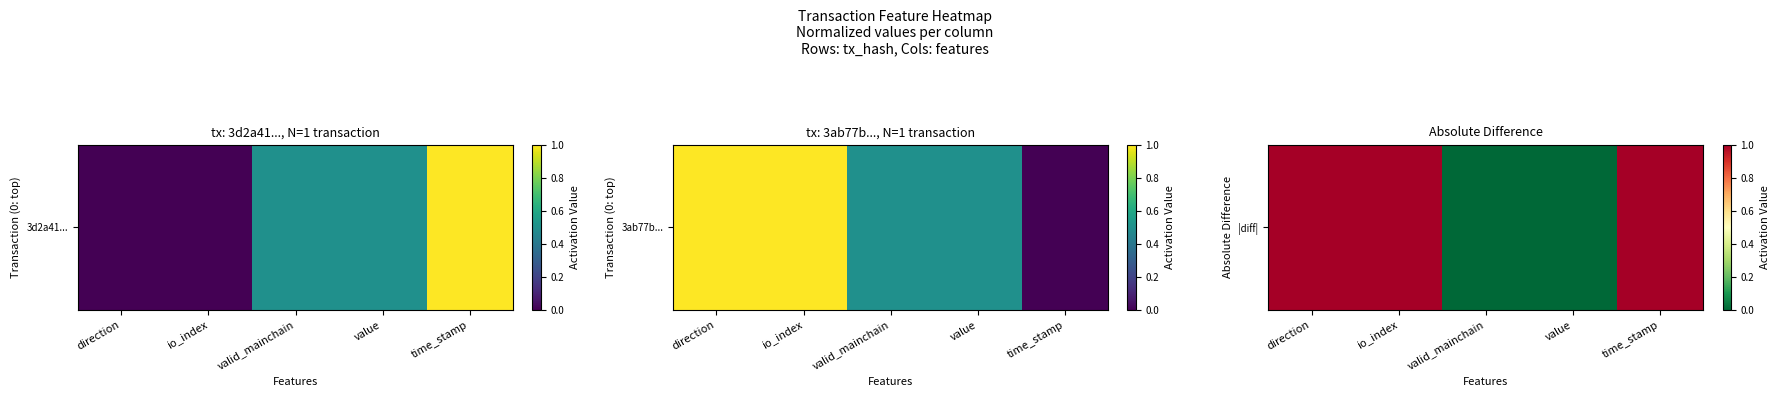

The value at value is -1. True or false?

False